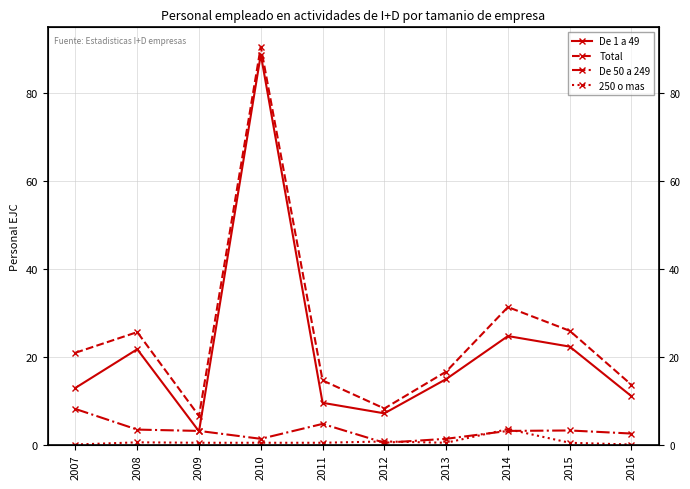

Does the chart have visible grid lines?

Yes